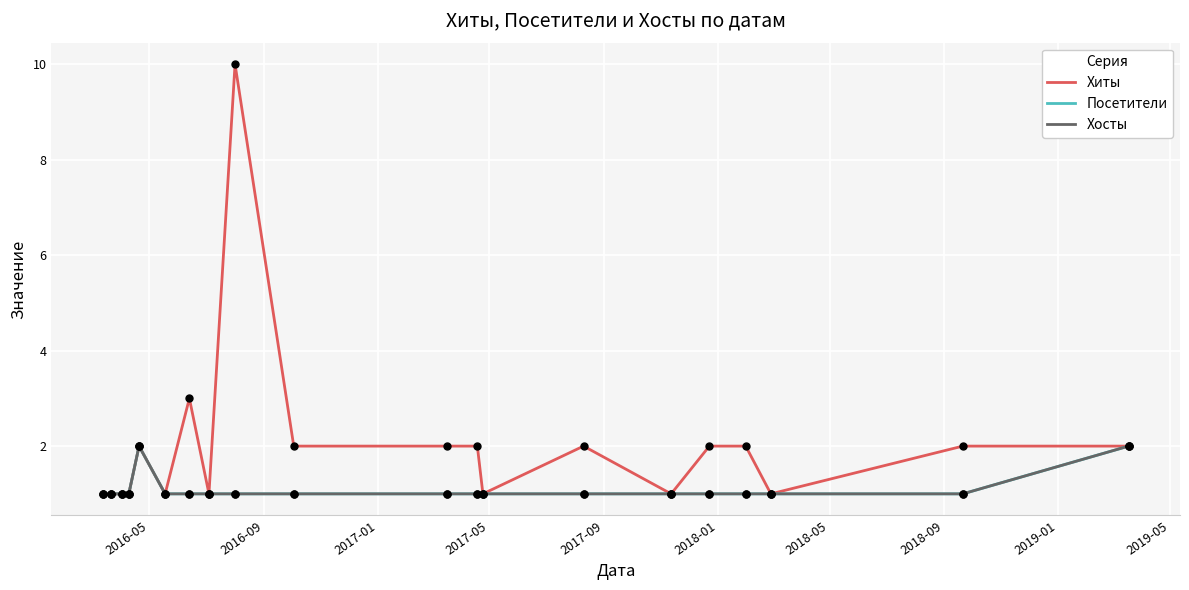

At how many categories does at least one series exceed 3?

1